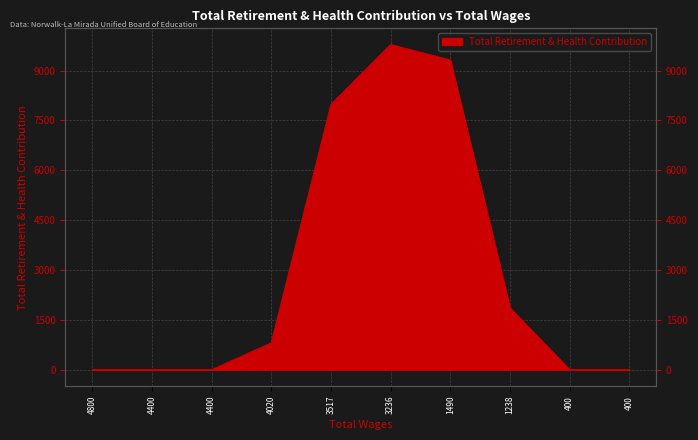

How many lines are shown in the chart?

1